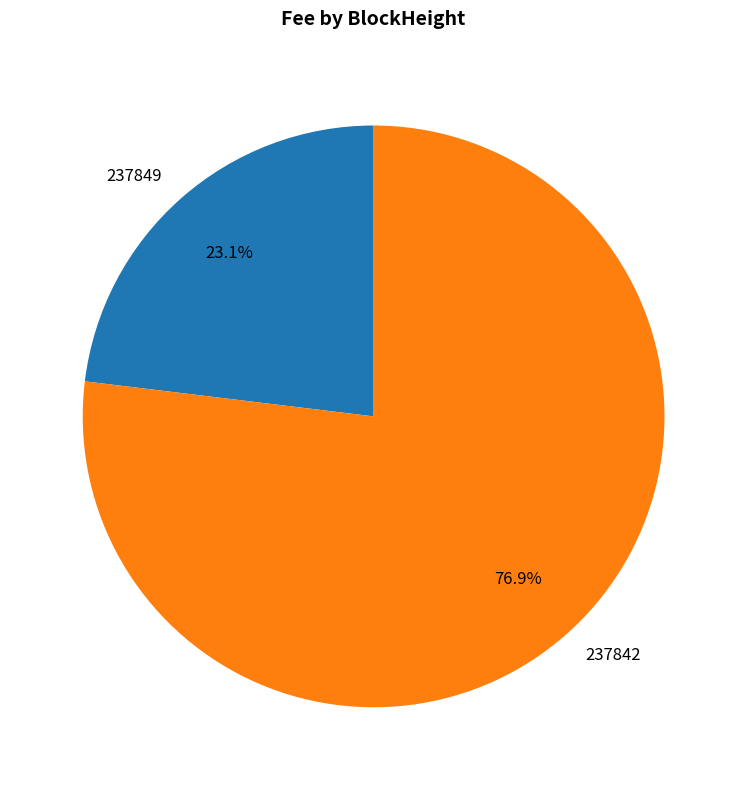

Between 237842 and 237849, which is larger?

237842